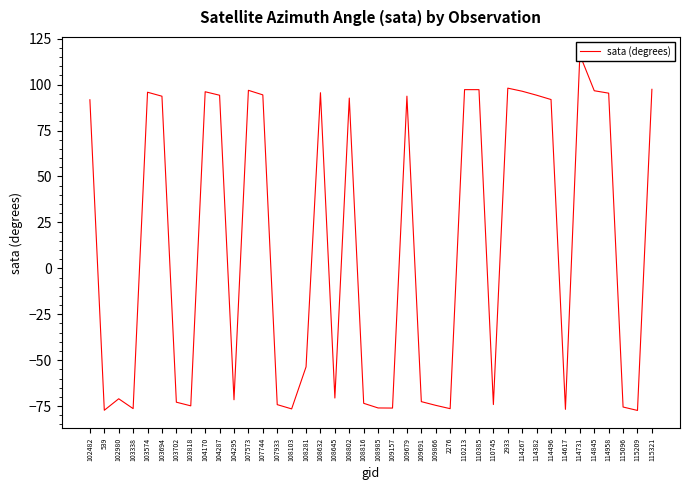

Reading left to right, what are all the values shown in this chart?

102482=91.8	539=-77.3	102980=-71.0	103338=-76.4	103574=95.9	103694=93.7	103702=-72.9	103818=-74.9	104170=96.1	104287=94.2	104295=-71.5	107573=96.9	107744=94.4	107933=-74.2	108103=-76.5	108281=-53.6	108632=95.6	108645=-70.6	108802=92.7	108816=-73.5	108985=-76.0	109157=-76.1	109679=93.7	109691=-72.6	109866=-74.6	2276=-76.4	110213=97.3	110385=97.3	110745=-74.2	2933=98.1	114267=96.4	114382=94.2	114496=91.9	114617=-76.8	114731=116.3	114845=96.7	114958=95.4	115096=-75.5	115209=-77.4	115321=97.5